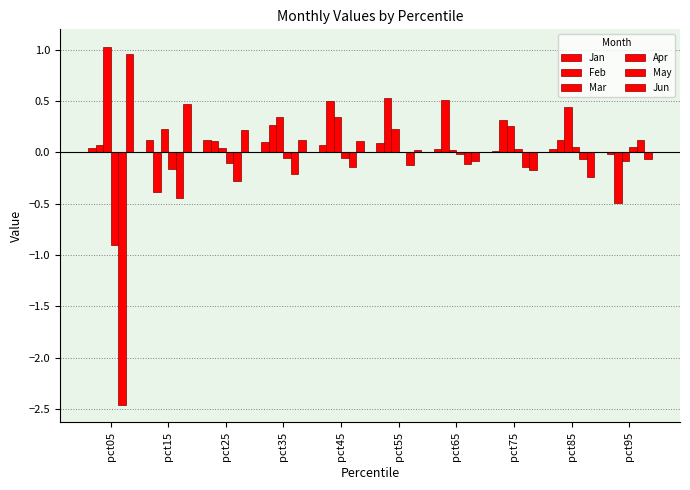

At which category is the sum across all series the highest?

pct45